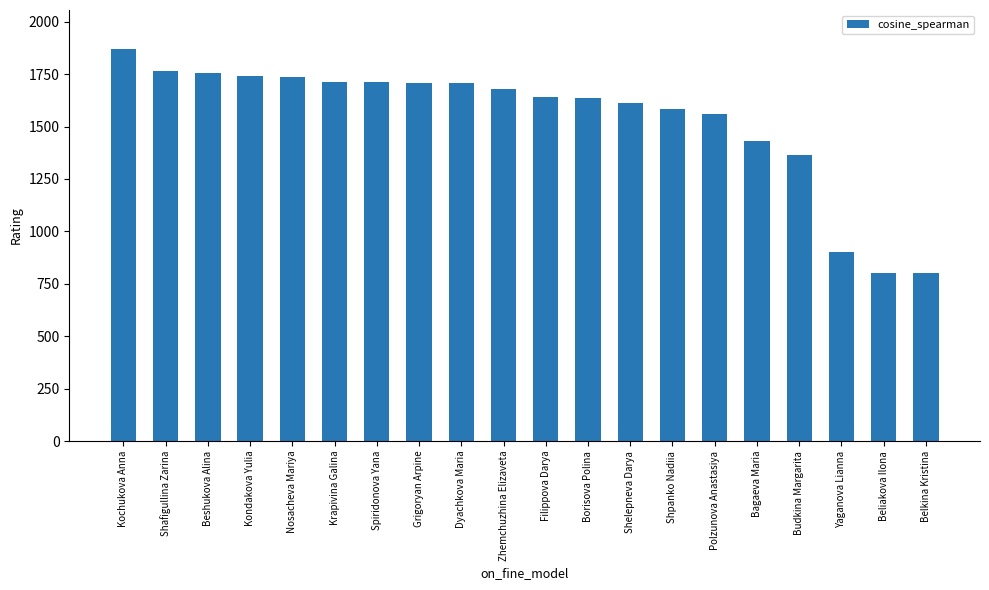

What is the maximum value shown in the chart?

1869